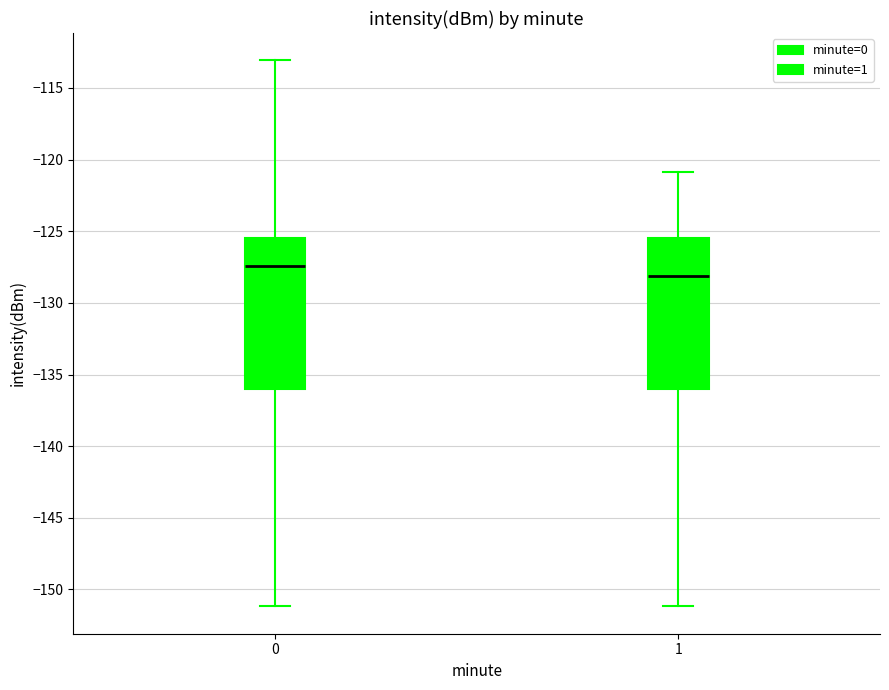

Reading left to right, transcribe this box plot: for each box, give where its median line is, the range the box spans, and where its two whiskers end, as read against the y-axis. The values are not printed on the chart, so give them approximately, as read against the axis.

0: median -127.5, box -136.0 to -125.5, whiskers -151.0 to -113.0
1: median -128.0, box -136.0 to -125.5, whiskers -151.0 to -121.0